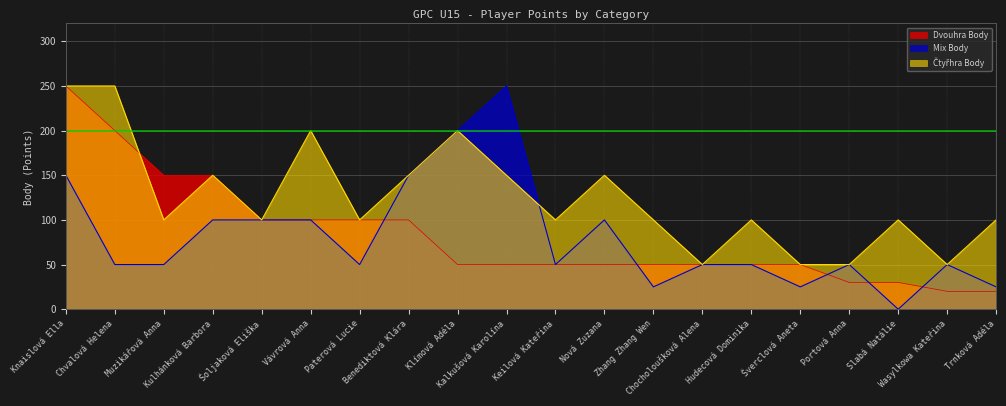

At which category does the chart reach its minimum across all series?

Slabá Natálie